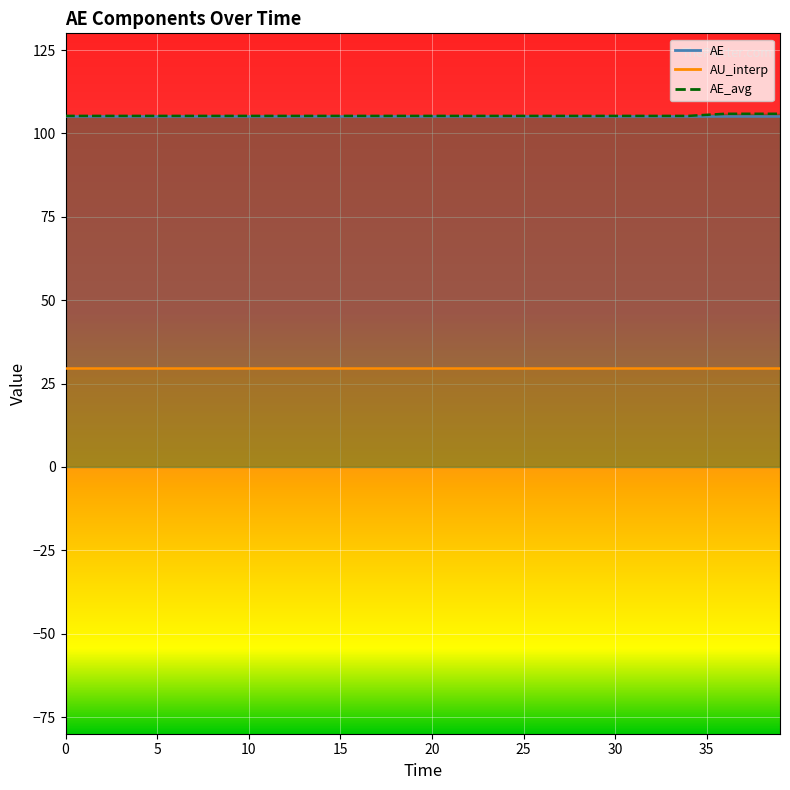

Rank the categories by AE value from highest to lowest.

0.0, 2.0, 4.0, 6.0, 8.0, 10.0, 12.0, 14.0, 16.0, 18.0, 20.0, 22.0, 24.0, 26.0, 28.0, 30.0, 32.0, 34.0, 36.0, 39.0